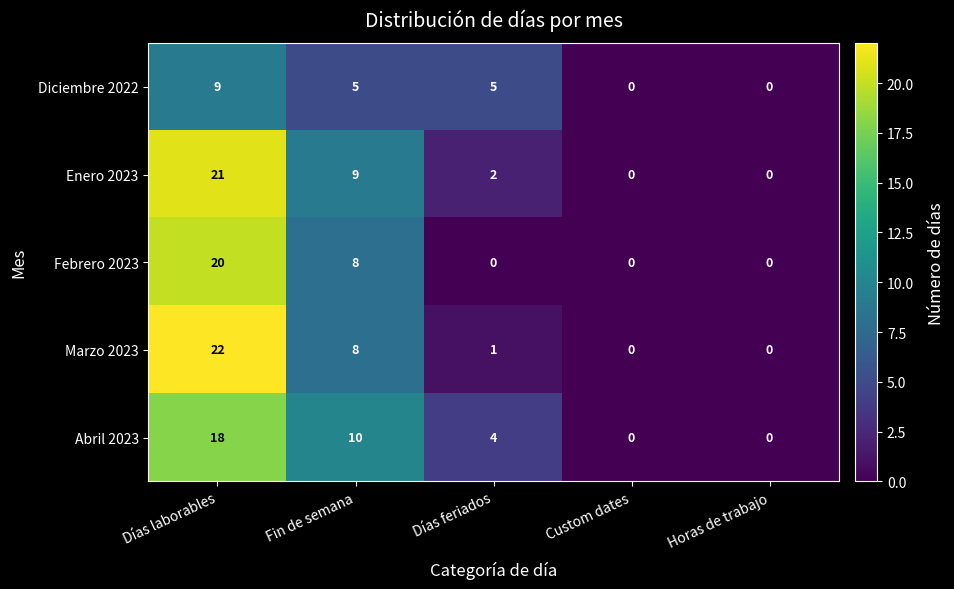

How many categories are shown in the chart?

5